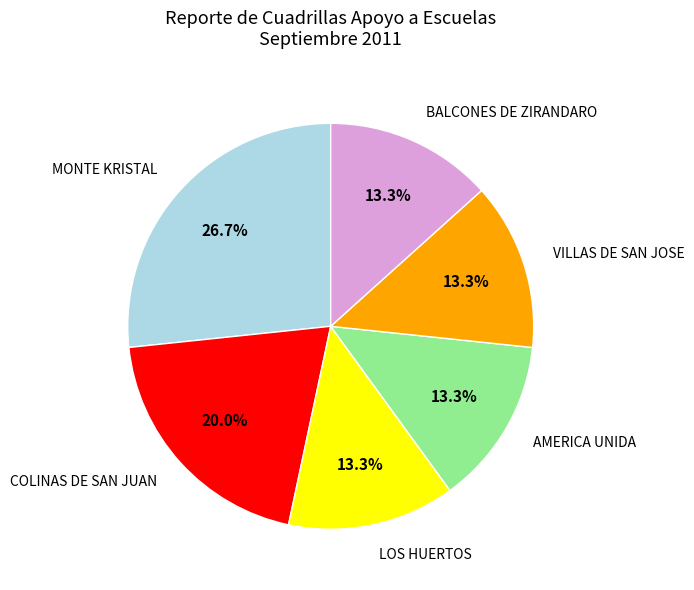

Does AMERICA UNIDA represent more than half of the total?

No